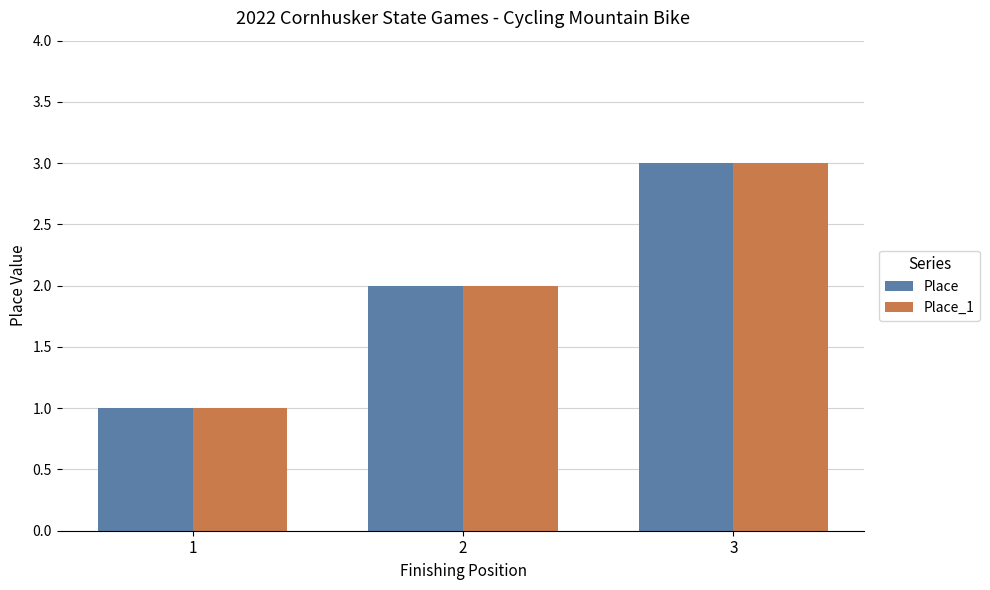

How many data points in Place are less than 2?

1